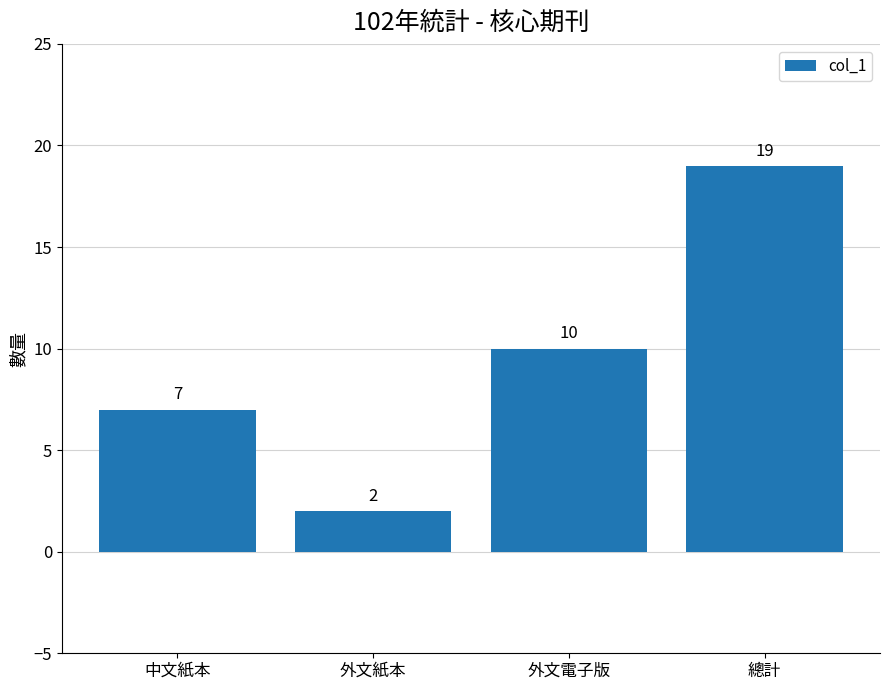

Rank the categories by value from highest to lowest.

總計, 外文電子版, 中文紙本, 外文紙本